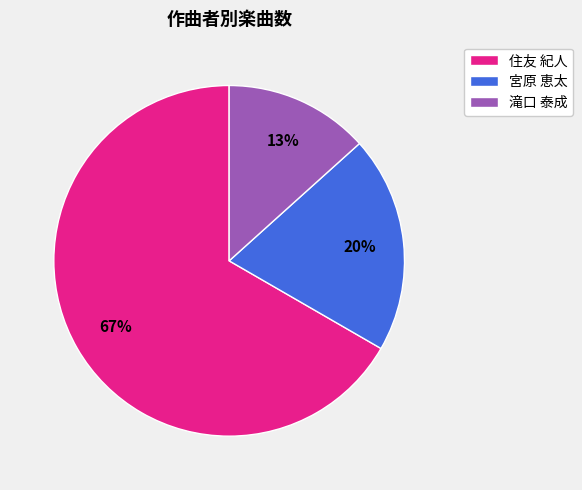

Rank the categories by value from highest to lowest.

住友 紀人, 宮原 恵太, 滝口 泰成